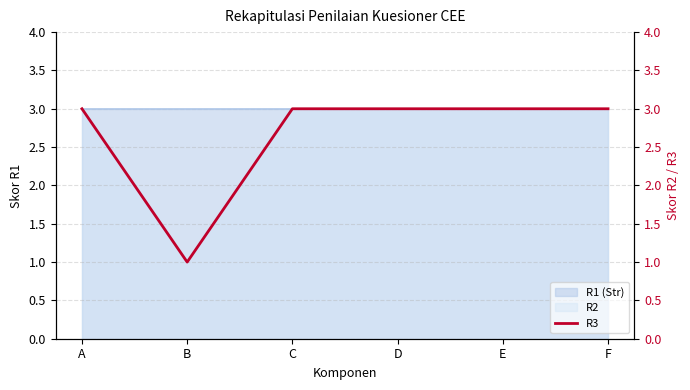

How many lines are shown in the chart?

1